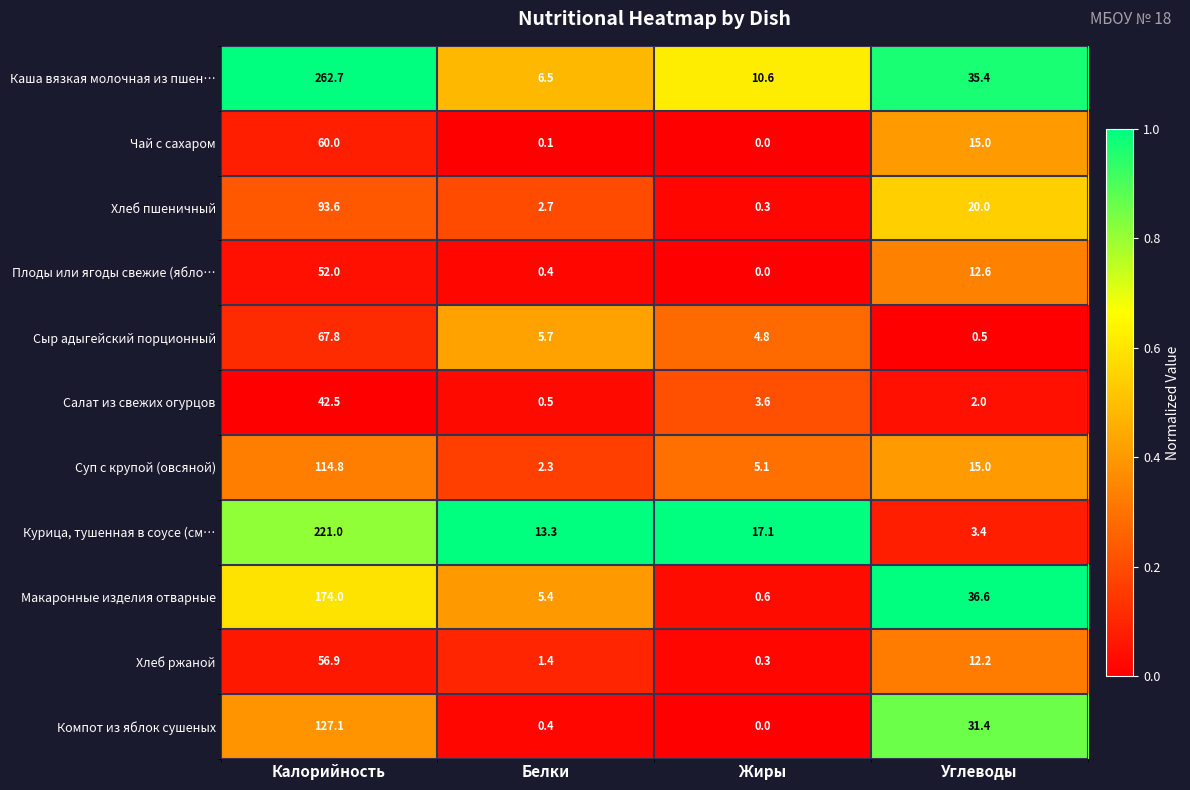

What is the sum of the Каша вязкая молочная из пшен… values at Белки and Жиры?

17.1